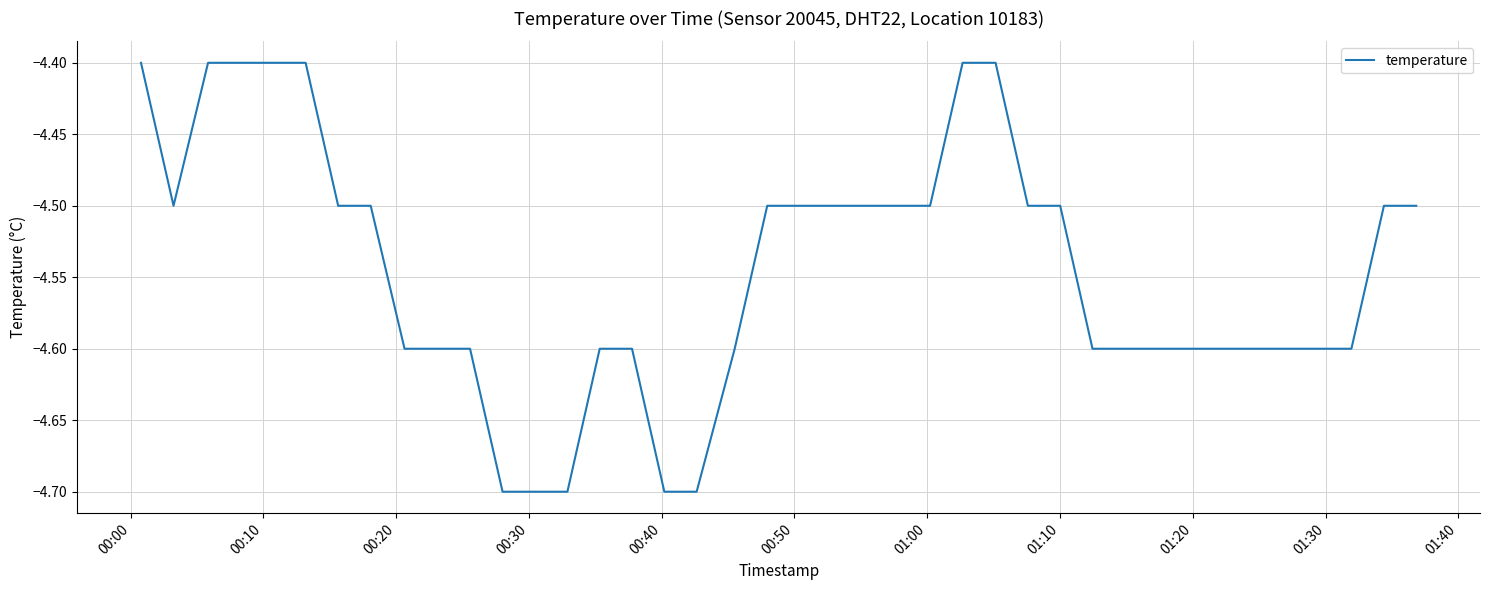

How many series are shown in this chart?

1